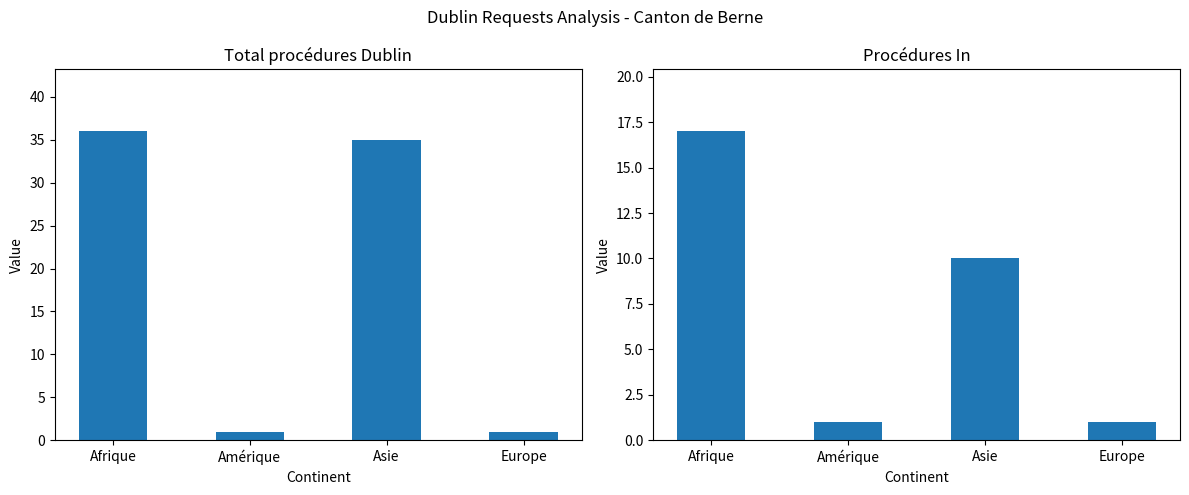

Which series has the largest total across all categories?

Total procédures Dublin